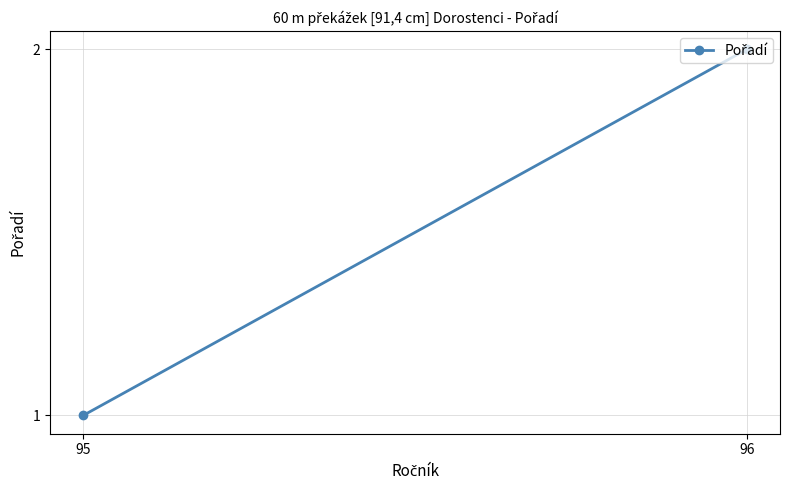

The value at 95 is 0. True or false?

False